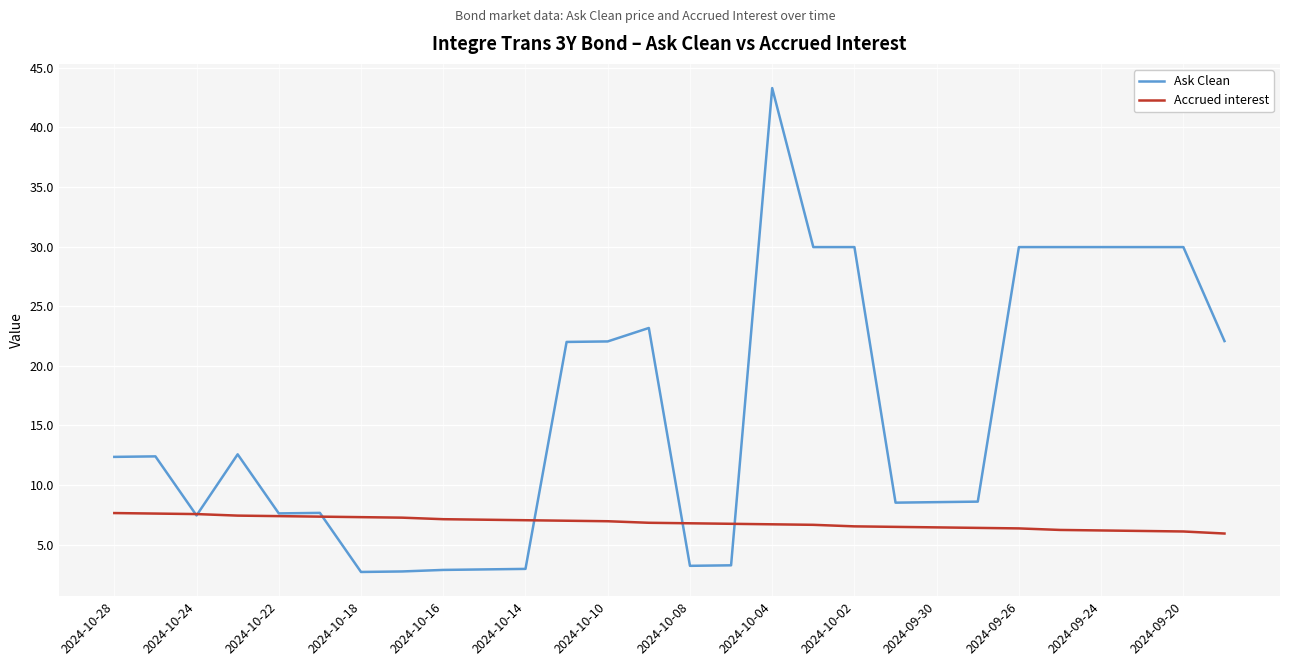

List the series in order of their peak value, highest first.

Ask Clean, Accrued interest